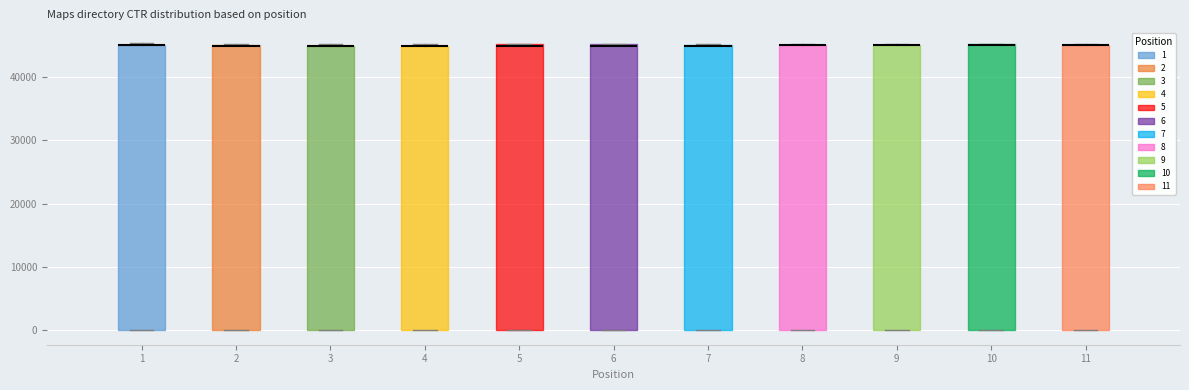

Reading left to right, read every box against the y-axis: the position of its median line, the range the box covers, and the ends of its whiskers. The values are not printed on the chart, so give them approximately, as read against the axis.

1: median 45000 (drawn on the box's upper edge), box 0 to 45000, whiskers 0 to 45000
2: median 45000 (drawn on the box's upper edge), box 0 to 45000, whiskers 0 to 45000
3: median 45000 (drawn on the box's upper edge), box 0 to 45000, whiskers 0 to 45000
4: median 45000 (drawn on the box's upper edge), box 0 to 45000, whiskers 0 to 45000
5: median 45000 (drawn on the box's upper edge), box 0 to 45000, whiskers 0 to 45000
6: median 45000 (drawn on the box's upper edge), box 0 to 45000, whiskers 0 to 45000
7: median 45000 (drawn on the box's upper edge), box 0 to 45000, whiskers 0 to 45000
8: median 45000 (drawn on the box's upper edge), box 0 to 45000, whiskers 0 to 45000
9: median 45000 (drawn on the box's upper edge), box 0 to 45000, whiskers 0 to 45000
10: median 45000 (drawn on the box's upper edge), box 0 to 45000, whiskers 0 to 45000
11: median 45000 (drawn on the box's upper edge), box 0 to 45000, whiskers 0 to 45000